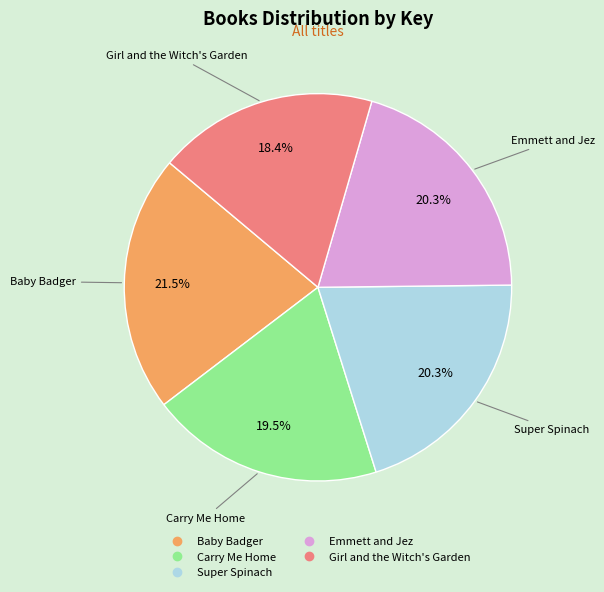

To the nearest percent, what is the difference between the largest and smallest slice percentages?

3%